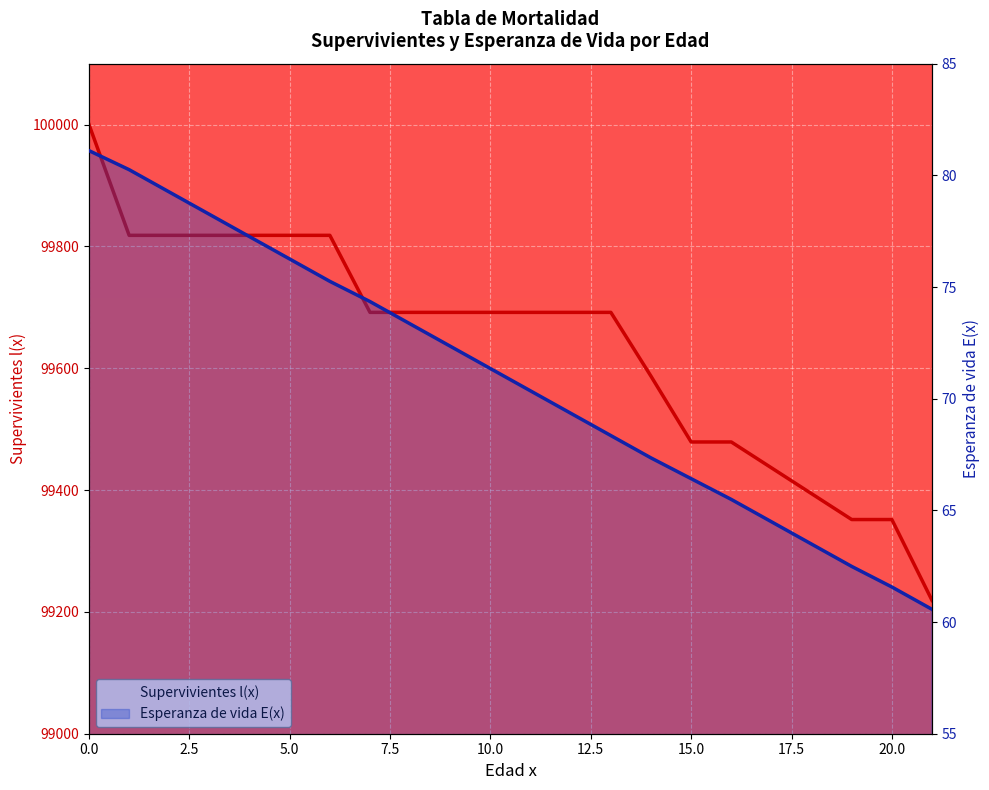

What is the difference between the highest and lowest values at 11?

99621.4